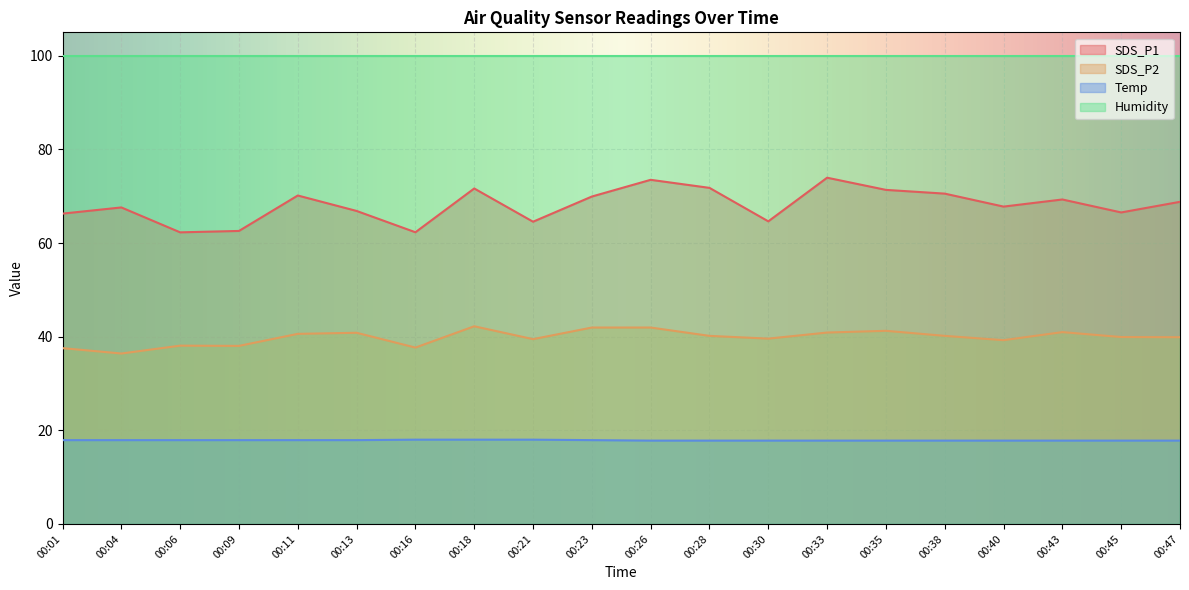

What is the total value across all series at 00:30?

221.9